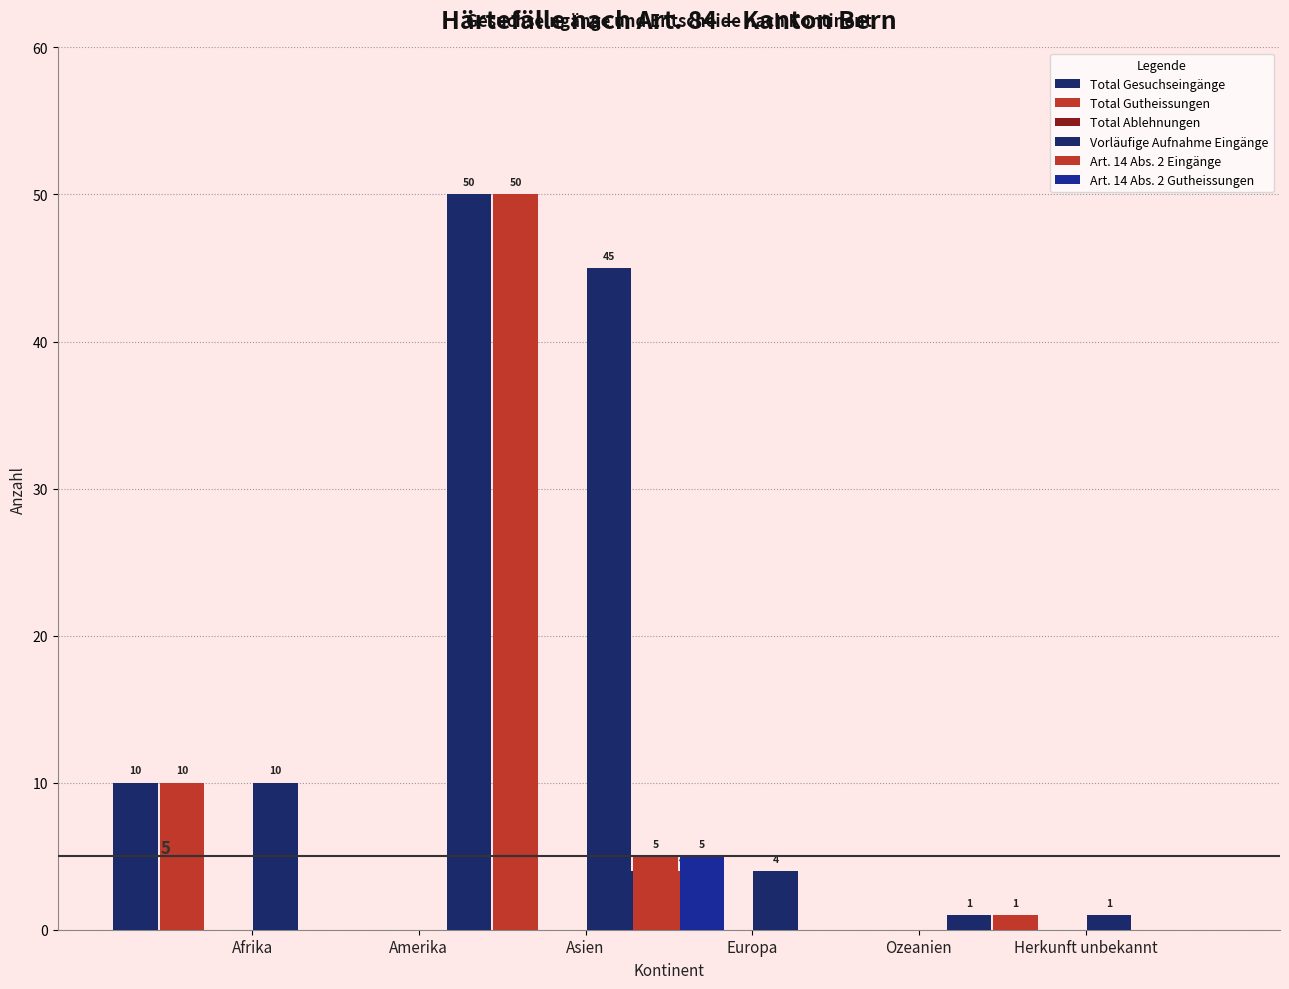

The Total Gesuchseingänge series shows 0 at Afrika. True or false?

True